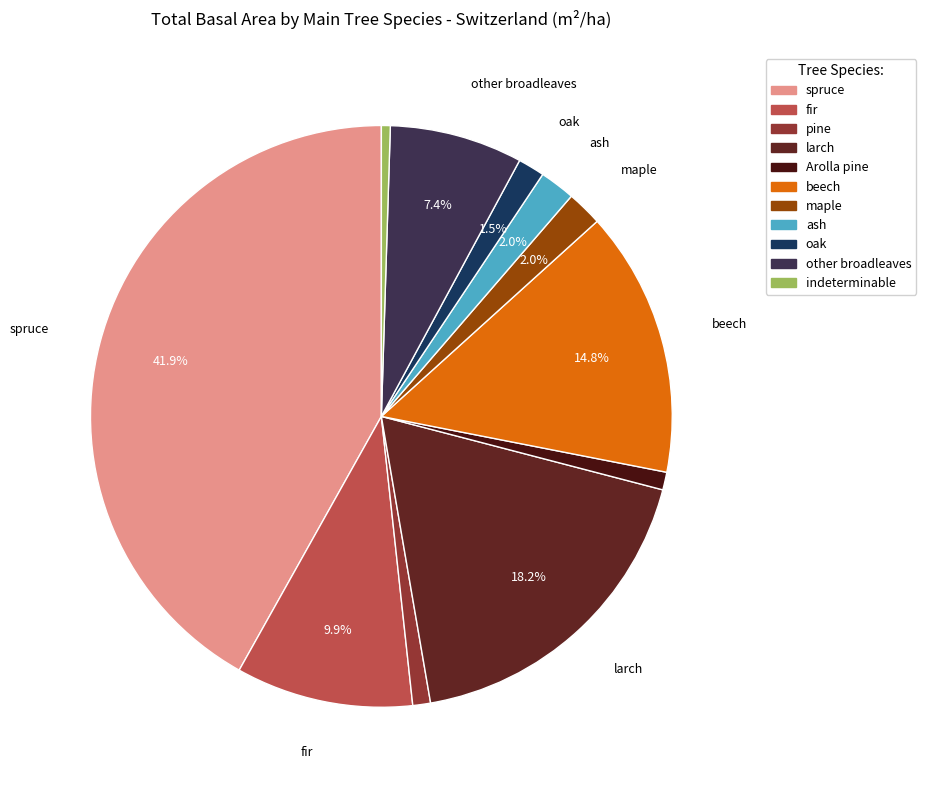

Count the number of slices in the pie.

11